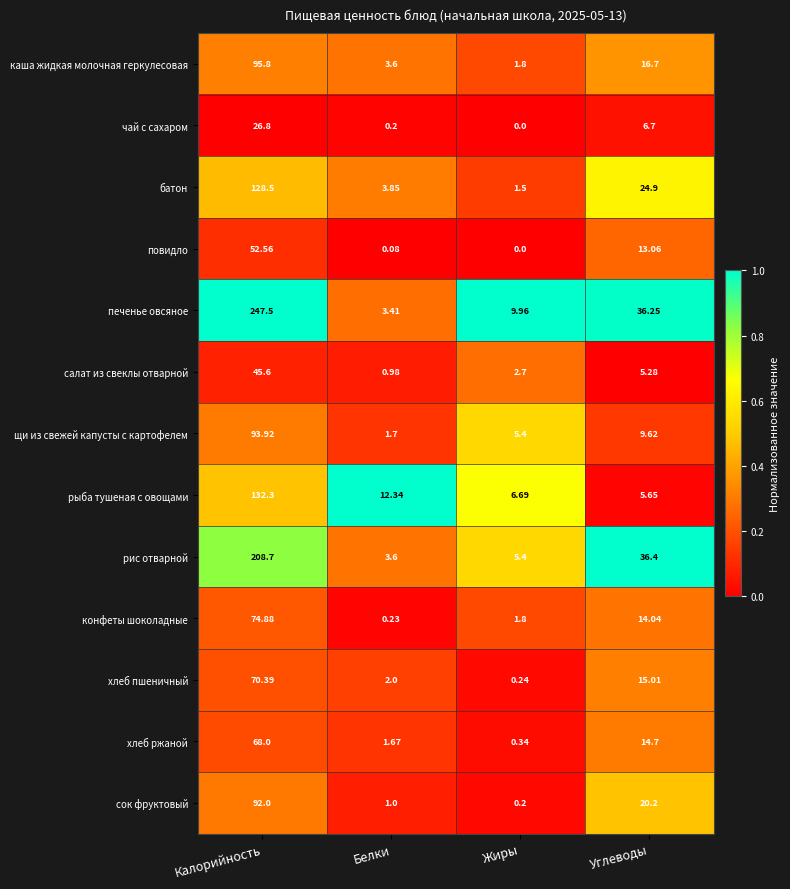

Which series has the largest range (max minus min)?

печенье овсяное